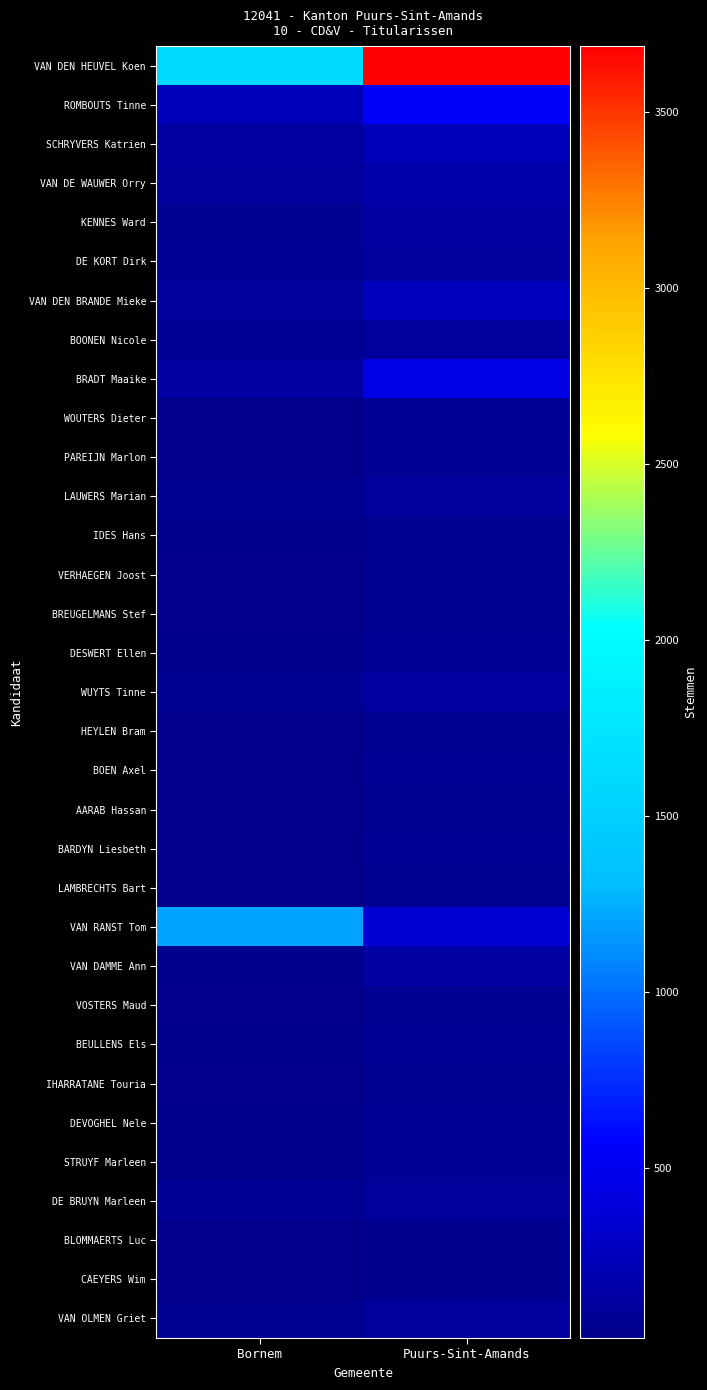

At which category is the sum across all series the highest?

Puurs-Sint-Amands